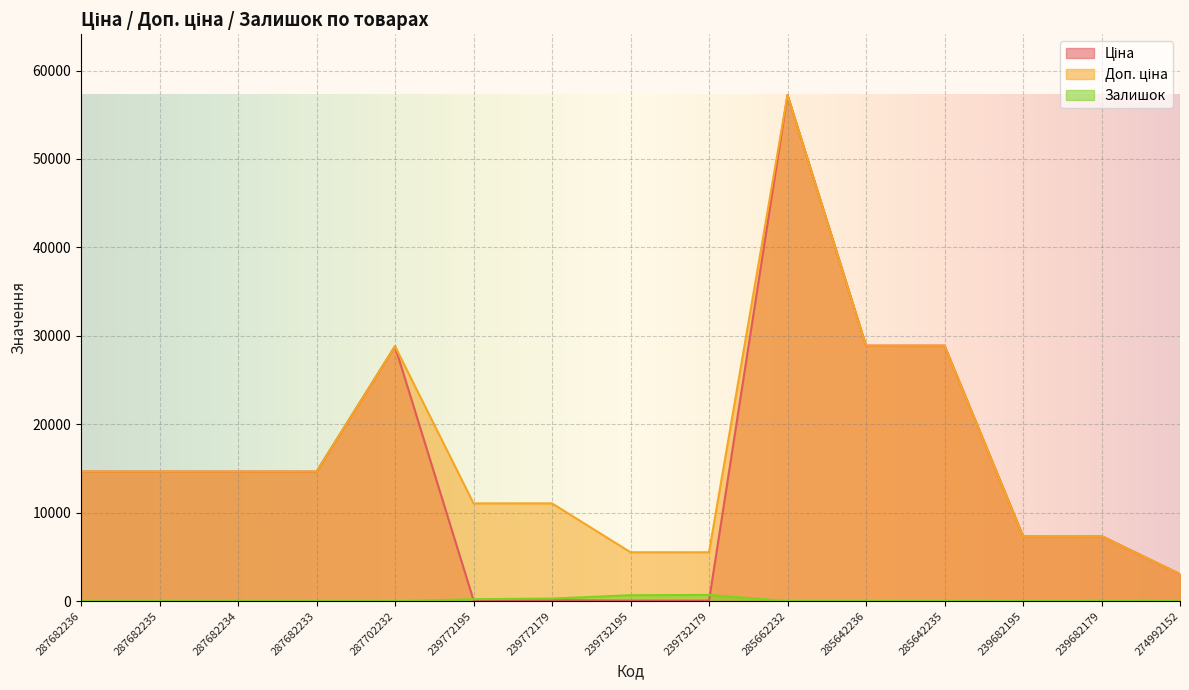

Which series ends up on top after the final intersection of Залишок and Ціна?

Ціна